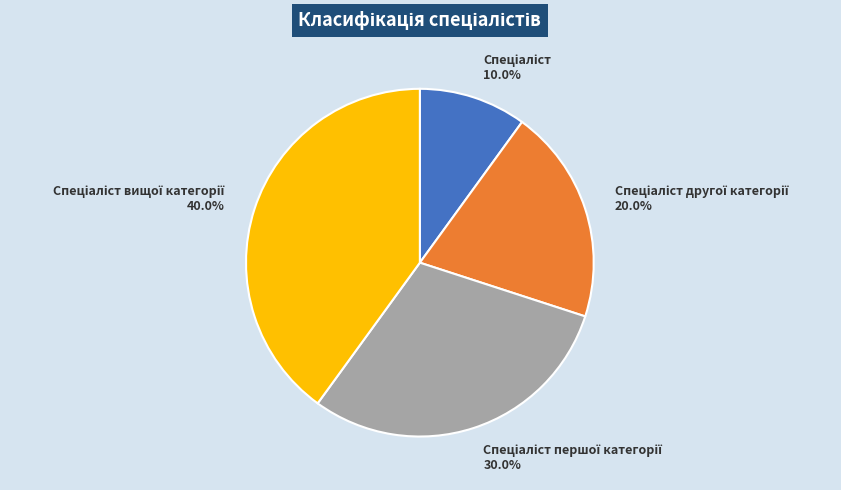

Does any single category account for the majority?

No